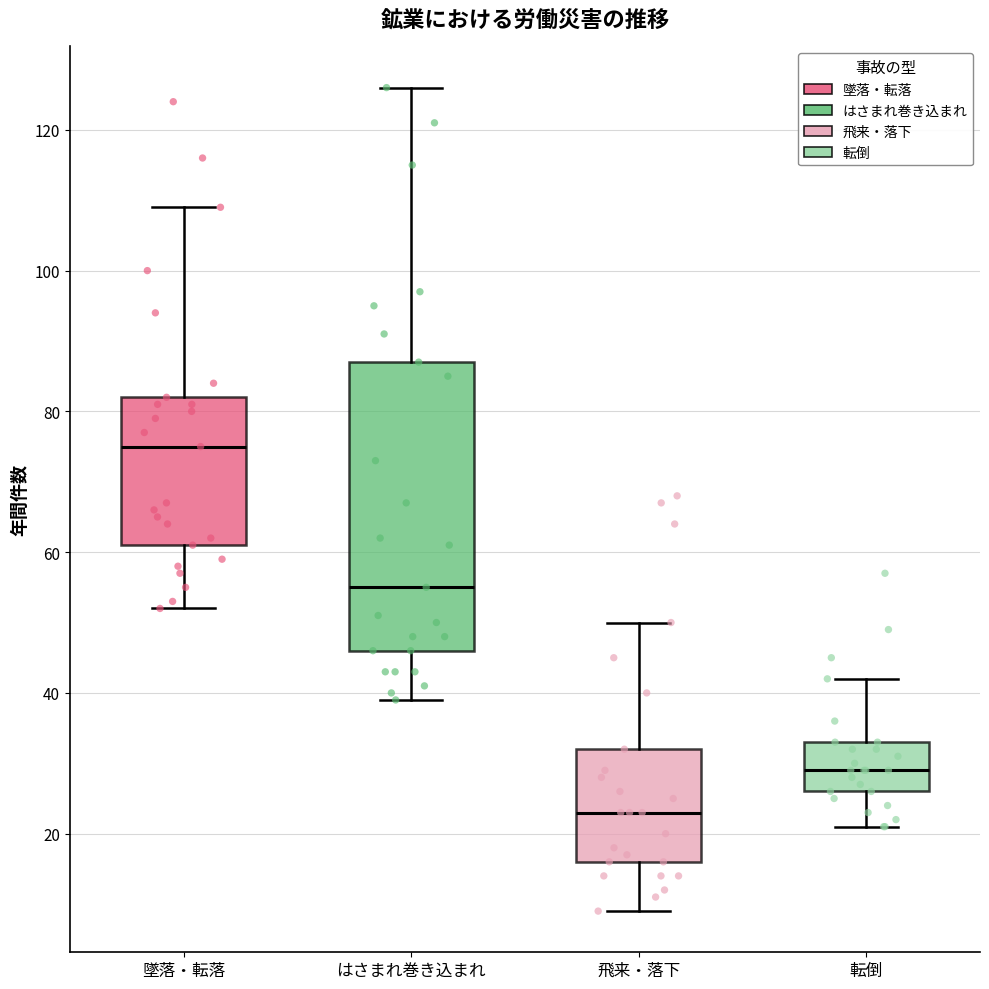

Reading left to right, transcribe this box plot: for each box, give where its median line is, the range the box spans, and where its two whiskers end, as read against the y-axis. The values are not printed on the chart, so give them approximately, as read against the axis.

墜落・転落: median 76, box 62 to 82, whiskers 52 to 110
はさまれ巻き込まれ: median 56, box 46 to 88, whiskers 40 to 126
飛来・落下: median 24, box 16 to 32, whiskers 10 to 50
転倒: median 30, box 26 to 34, whiskers 22 to 42